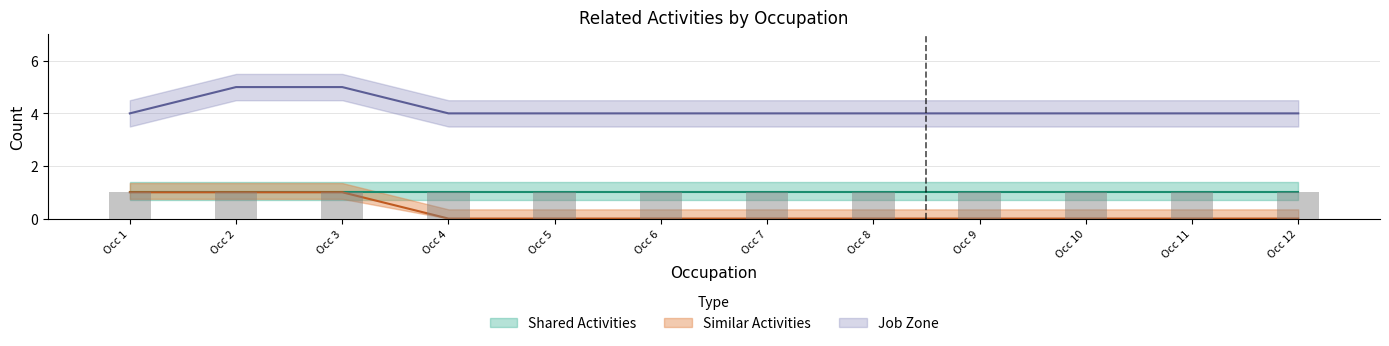

Which series has the largest range (max minus min)?

Similar Activities